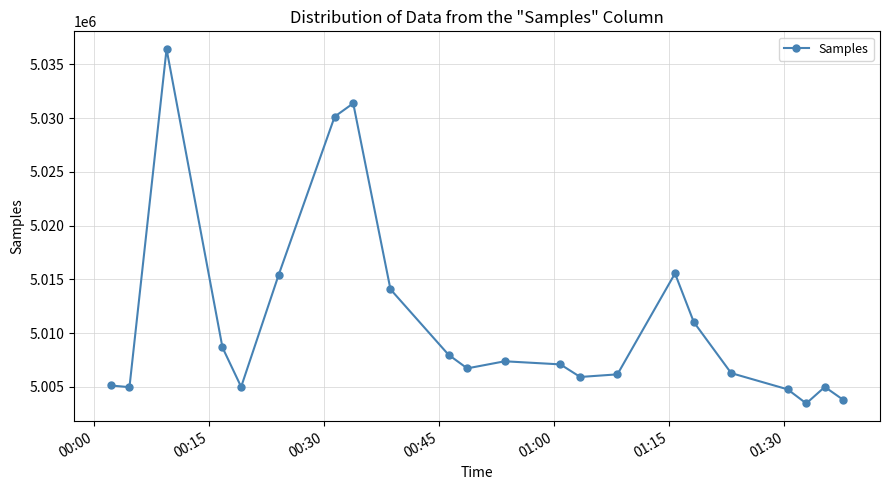

What is the greatest value displayed?

5036420